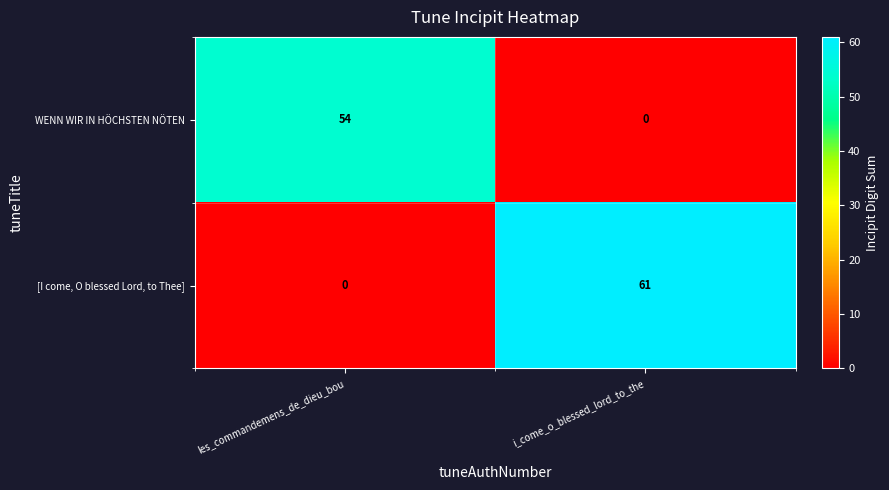

Rank the series by their maximum value, from highest to lowest.

[I come, O blessed Lord, to Thee], WENN WIR IN HÖCHSTEN NÖTEN